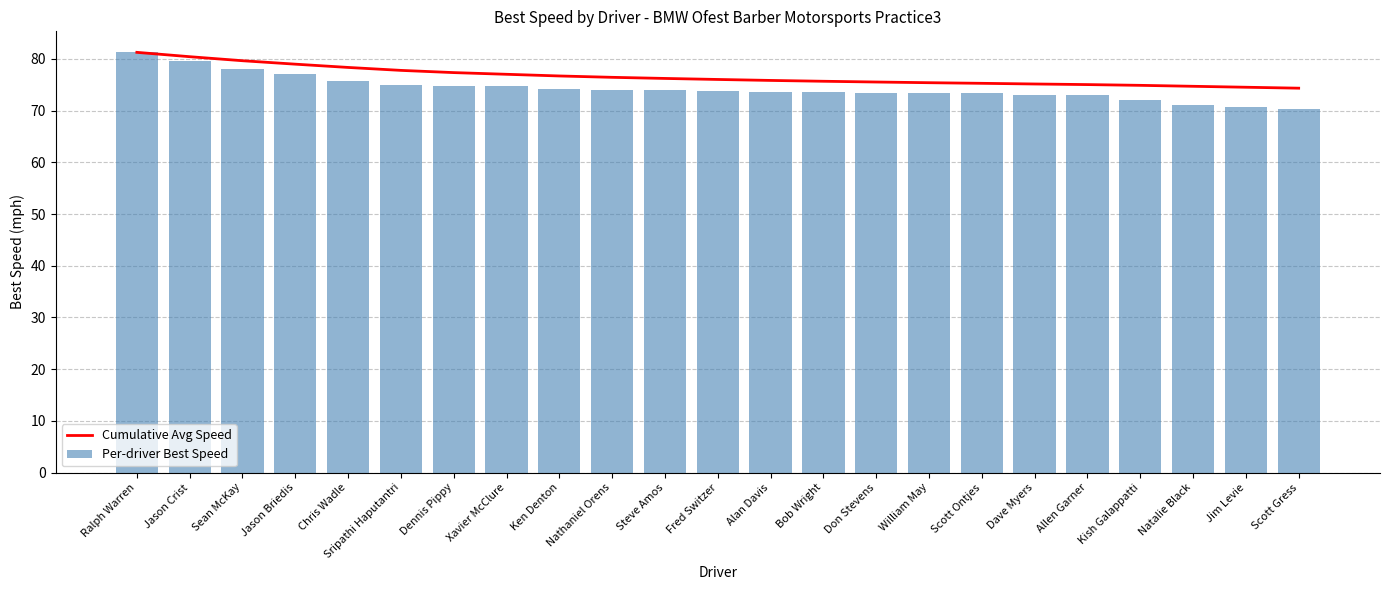

What is the label of the 20th bar from the right?

Jason Briedis